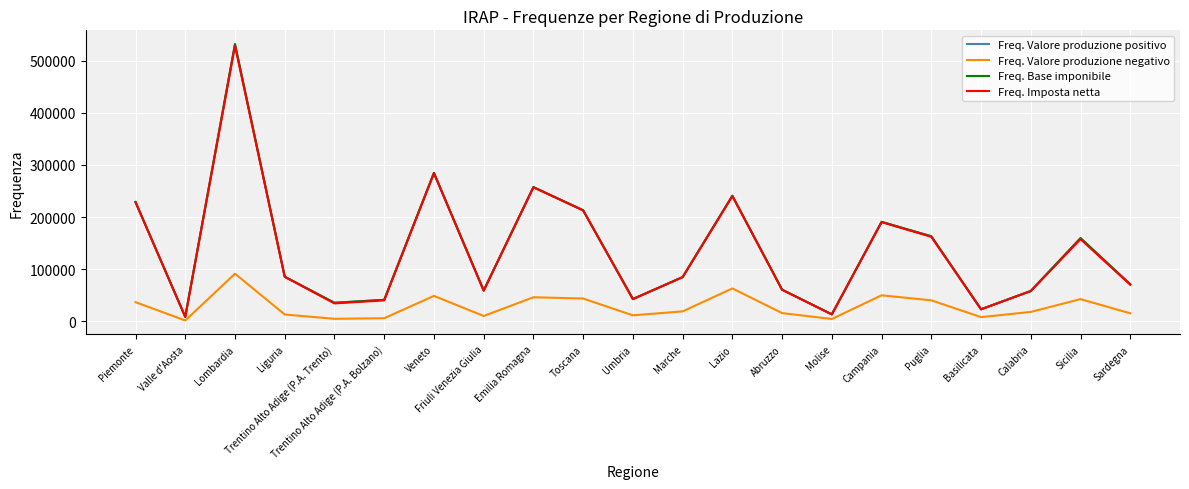

At which label does Freq. Imposta netta reach its peak?

Lombardia